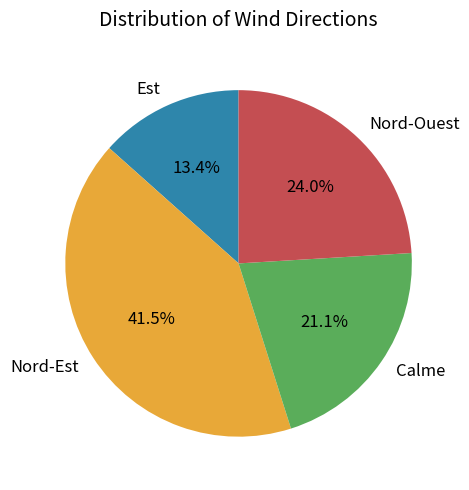

Which slice is the largest?

Nord-Est